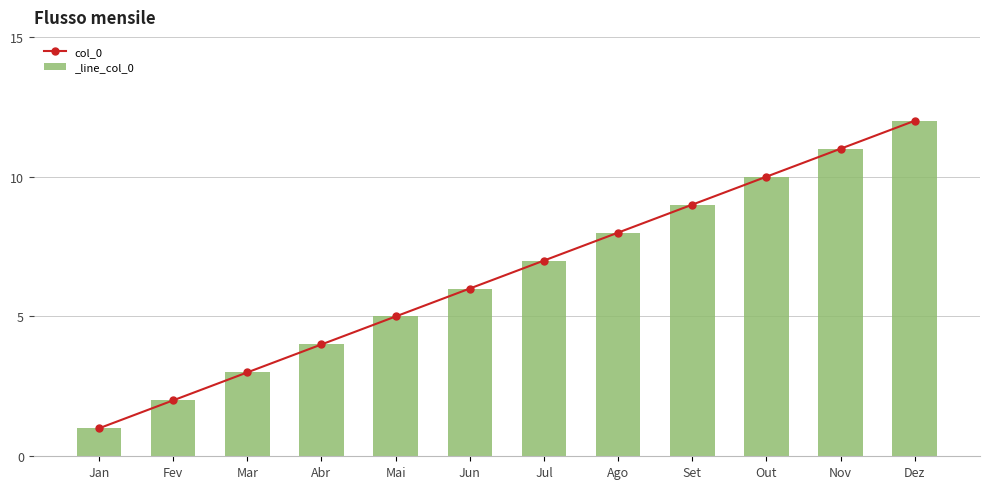

Which has a higher value, Abr or Ago?

Ago